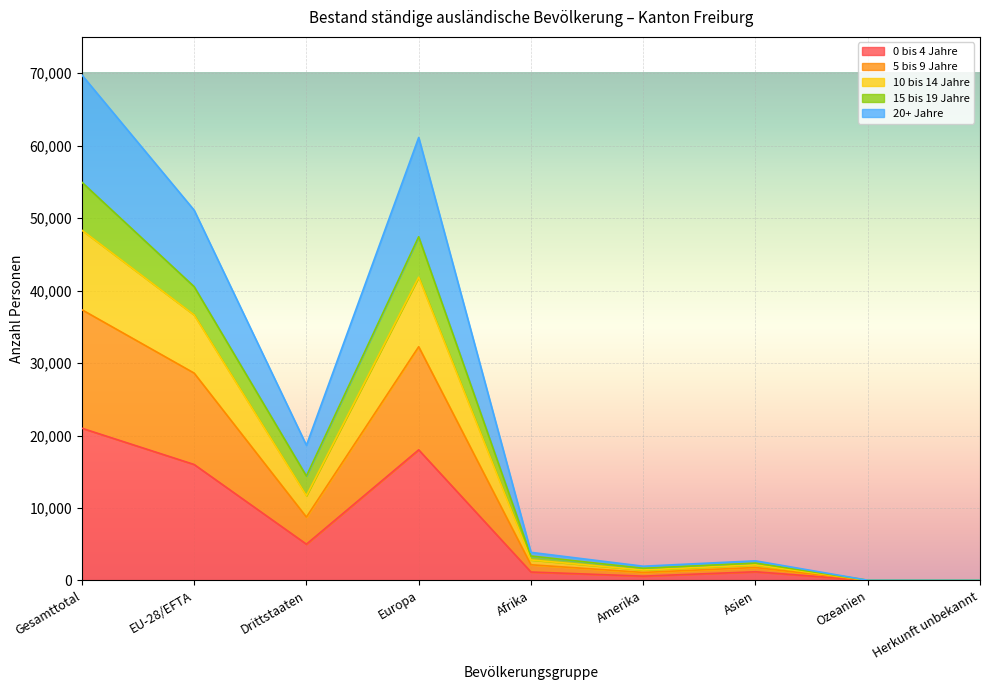

At which category is the sum across all series the highest?

Gesamttotal